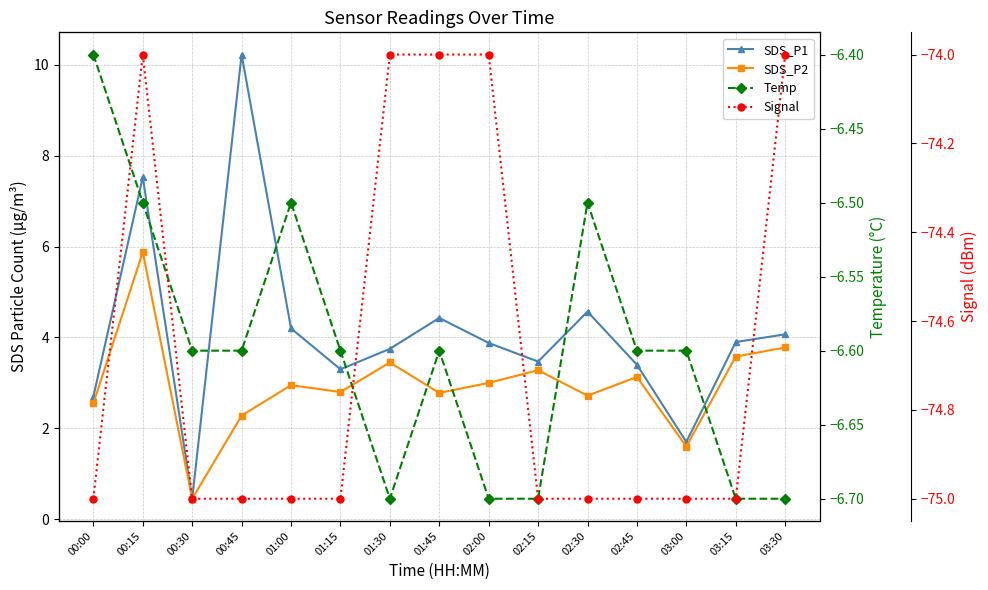

What is the greatest value displayed?

10.2